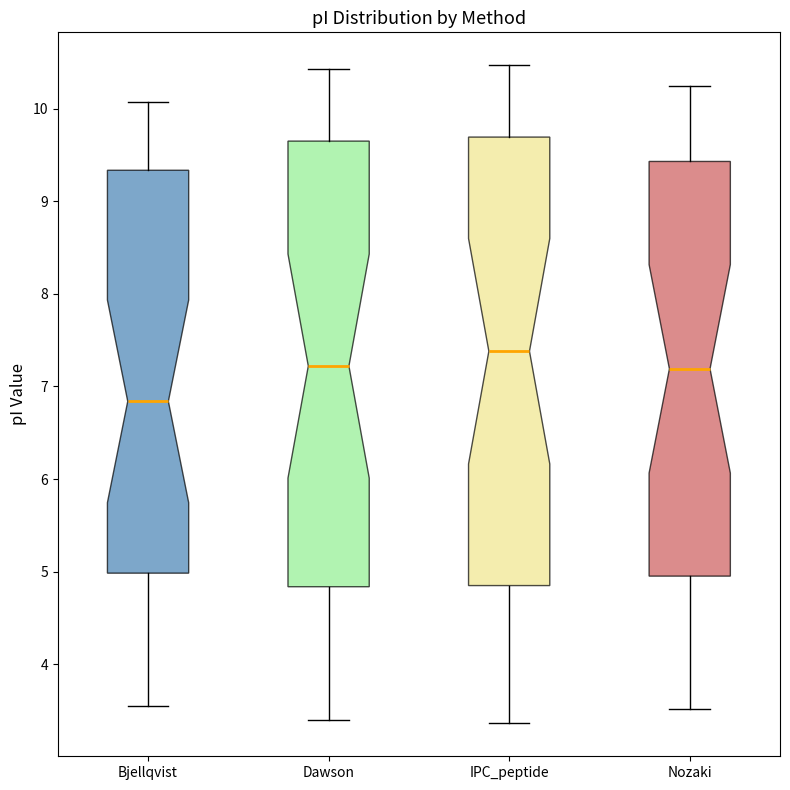

Reading left to right, read every box against the y-axis: the position of its median line, the range the box covers, and the ends of its whiskers. The values are not printed on the chart, so give them approximately, as read against the axis.

Bjellqvist: median 6.8, box 5.0 to 9.3, whiskers 3.6 to 10.1
Dawson: median 7.2, box 4.8 to 9.6, whiskers 3.4 to 10.4
IPC_peptide: median 7.4, box 4.9 to 9.7, whiskers 3.4 to 10.5
Nozaki: median 7.2, box 5.0 to 9.4, whiskers 3.5 to 10.2